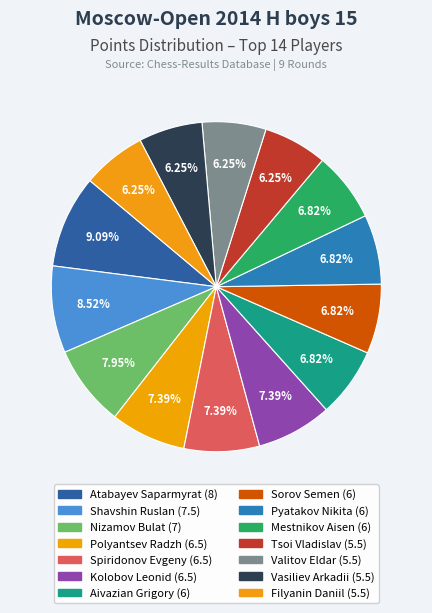

What is the total percentage of Nizamov Bulat and Mestnikov Aisen?

14.8%